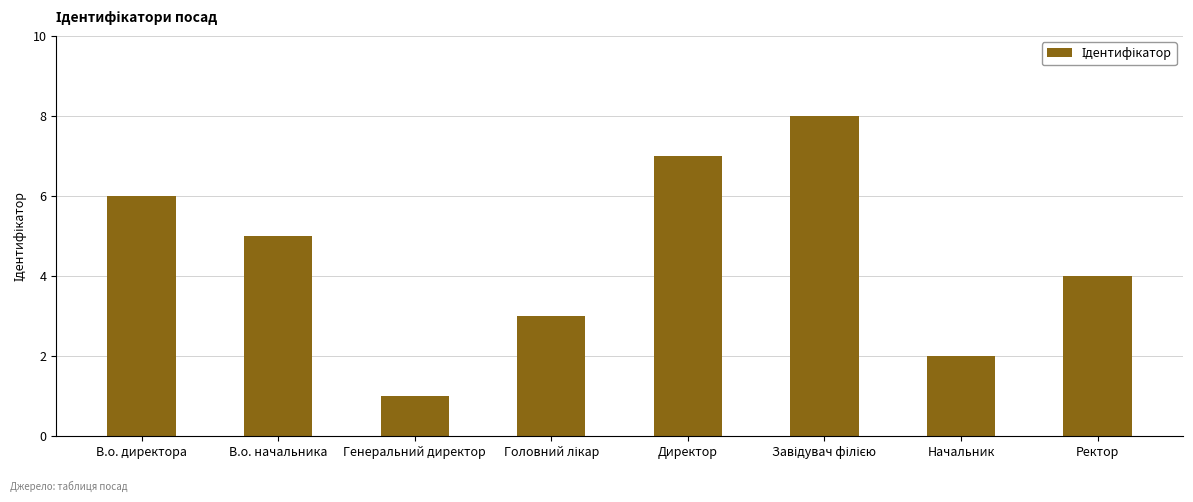

What is the change in value from В.о. начальника to Начальник?

-3